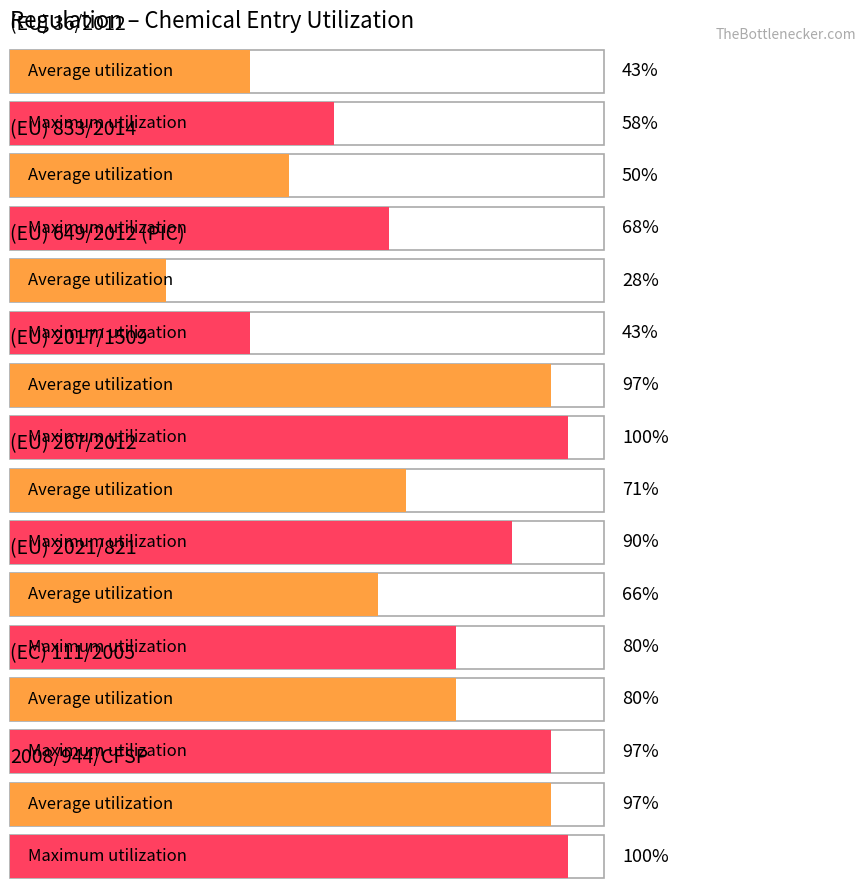

What is the difference between the second highest and minimum values in the Maximum utilization series?

57